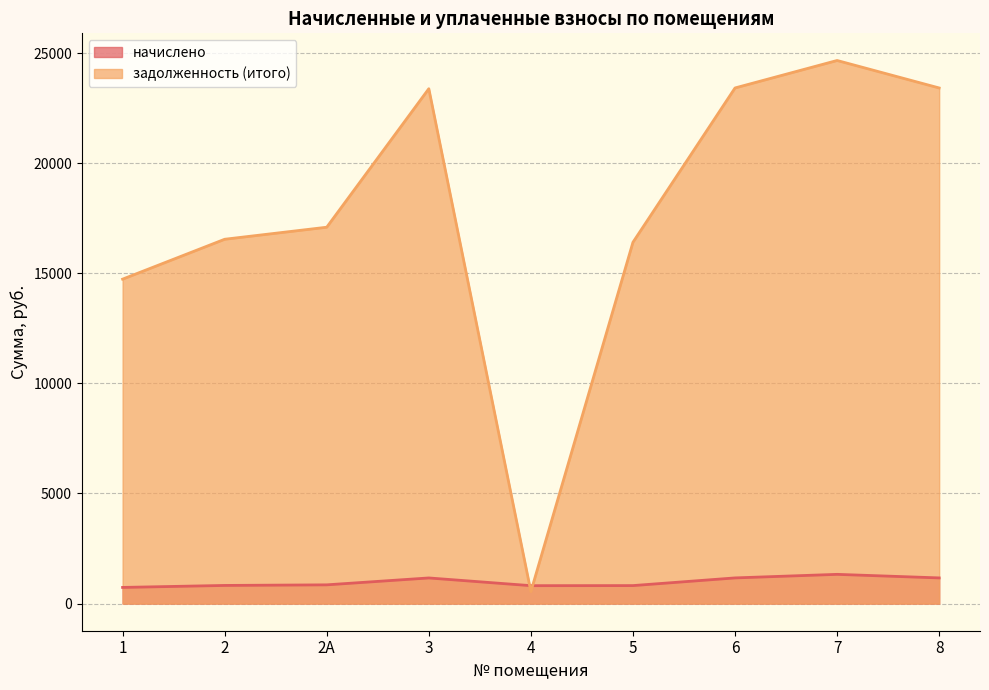

What is the highest value of the начислено series?

1326.8